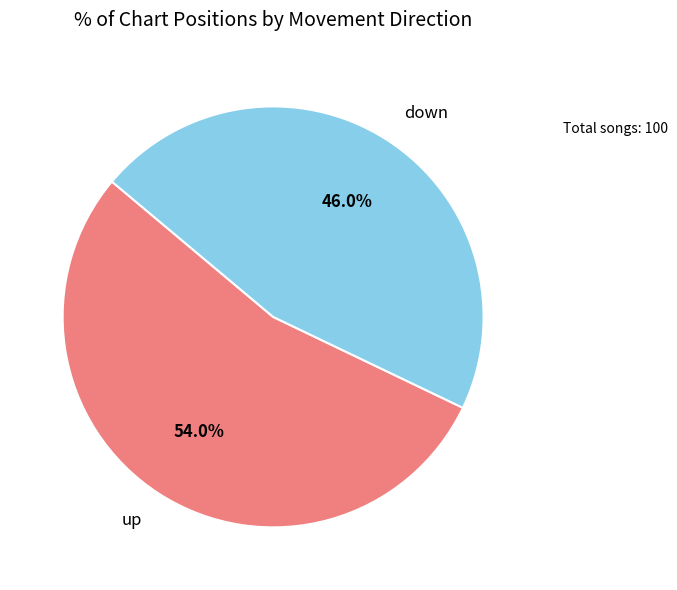

Which category has the biggest portion of the pie?

up